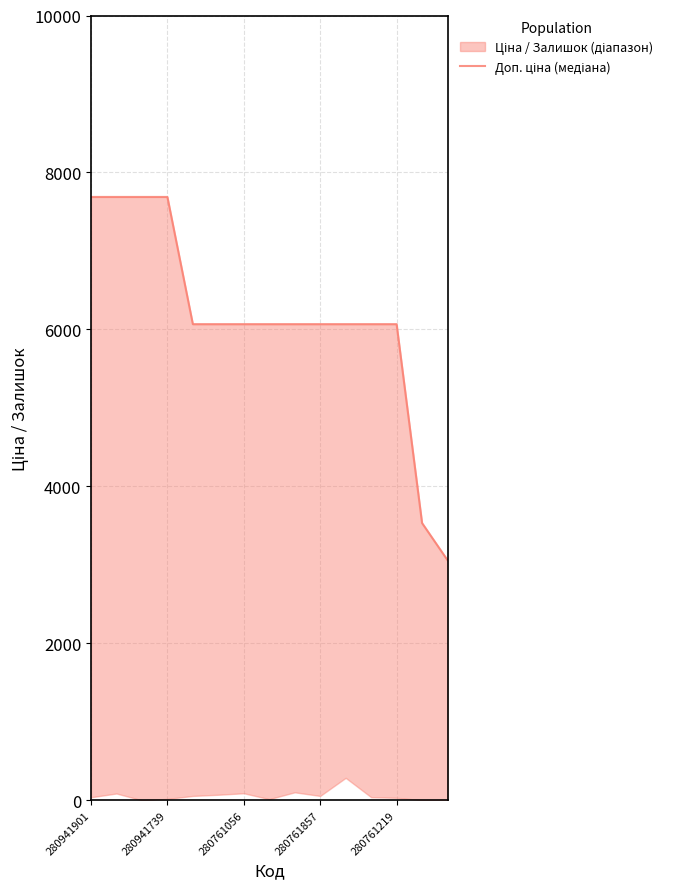

True or false: the data shows 3373.2 at 11.

False